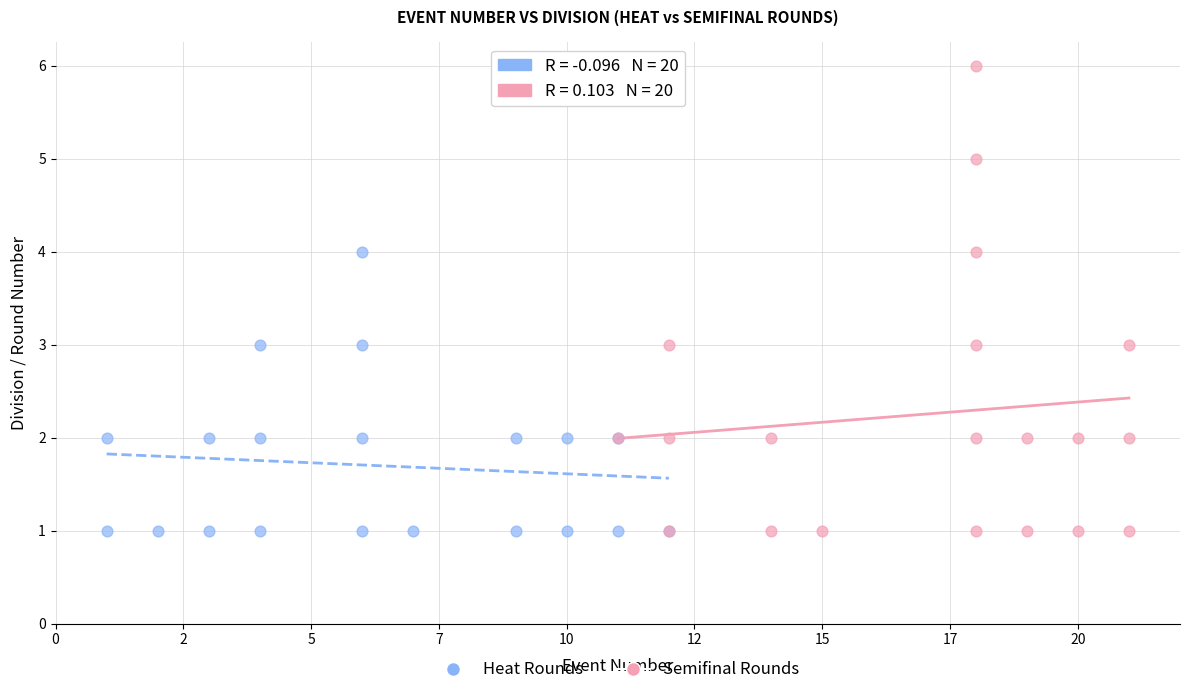

Which series has the largest Y range (max minus min)?

Semifinal Rounds